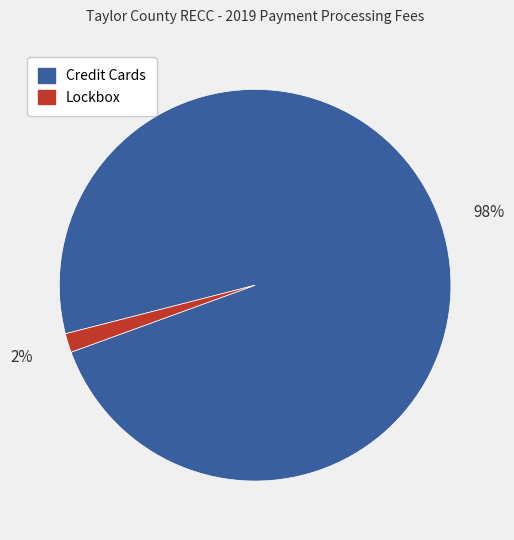

Do Credit Cards and Lockbox together represent more than half of the pie?

Yes